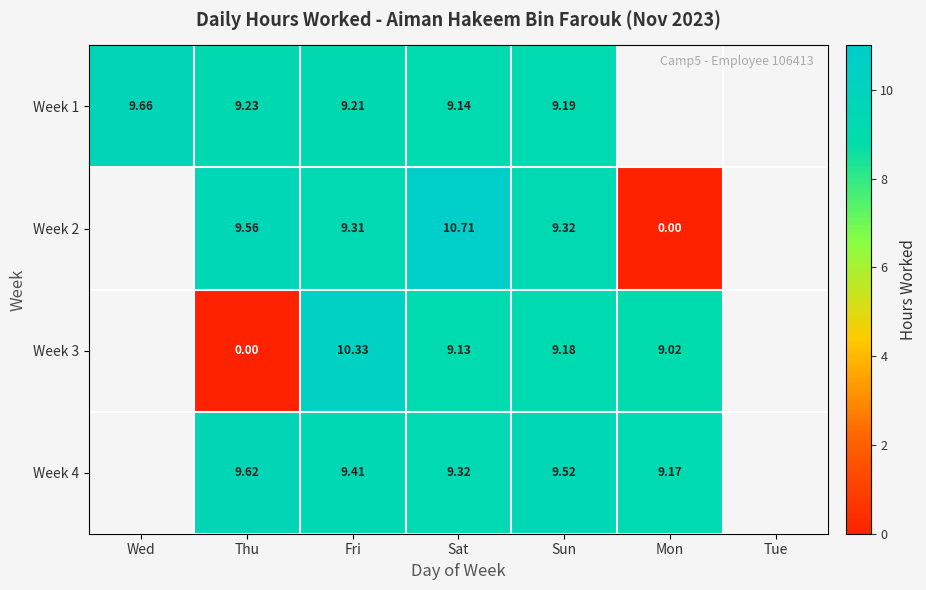

What is the total value across all series at Fri?

38.3